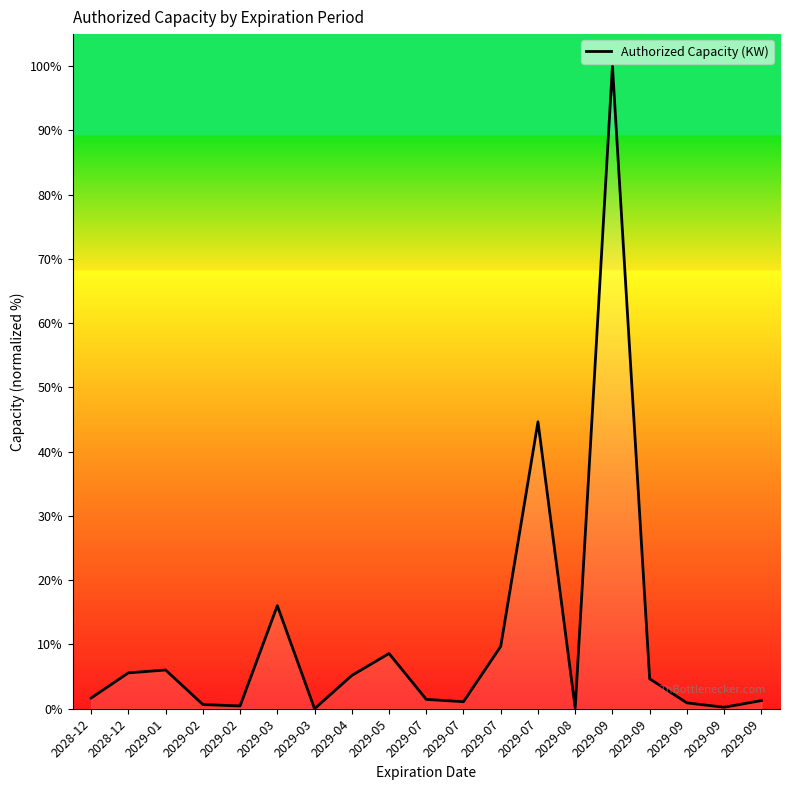

Which label corresponds to the largest value in the chart?

2029-09